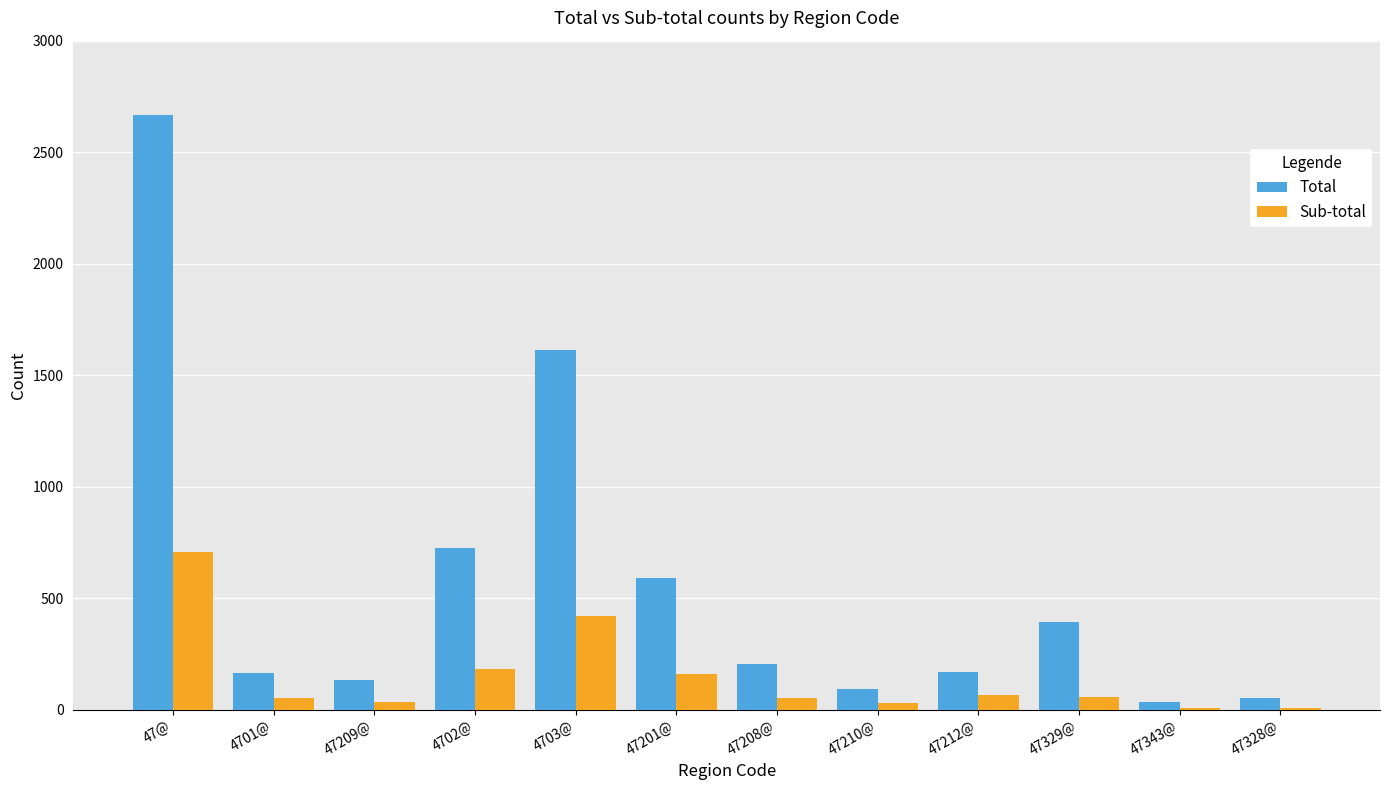

What is the sum of all Total values?

6851